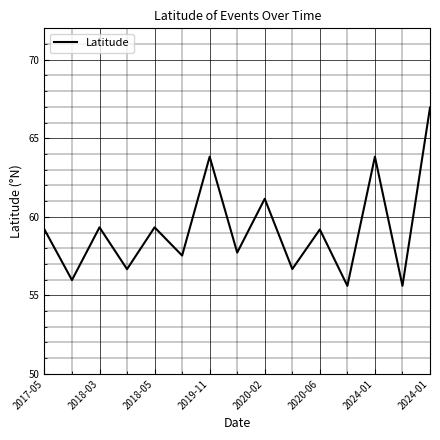

What is the smallest value displayed?

55.6